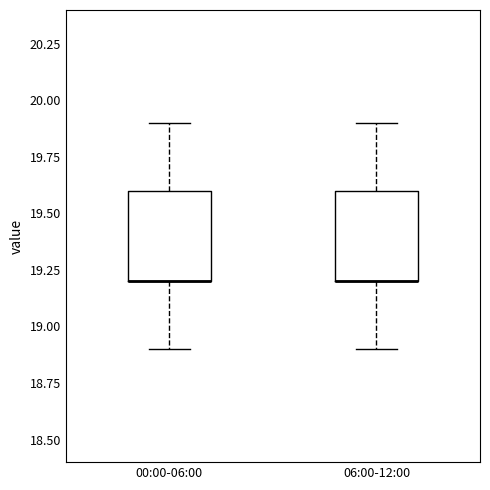

Reading left to right, transcribe this box plot: for each box, give where its median line is, the range the box spans, and where its two whiskers end, as read against the y-axis. The values are not printed on the chart, so give them approximately, as read against the axis.

00:00-06:00: median 19.2 (drawn on the box's lower edge), box 19.2 to 19.6, whiskers 18.9 to 19.9
06:00-12:00: median 19.2 (drawn on the box's lower edge), box 19.2 to 19.6, whiskers 18.9 to 19.9